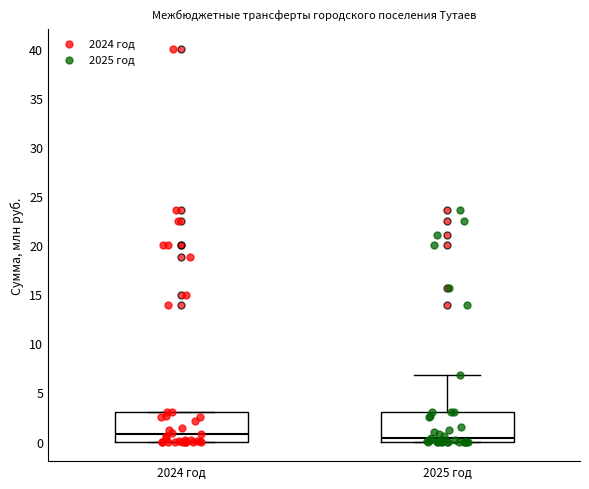

Reading left to right, read every box against the y-axis: the position of its median line, the range the box covers, and the ends of its whiskers. The values are not printed on the chart, so give them approximately, as read against the axis.

2024 год: median 0.5, box 0.0 to 3.0, whiskers 0.0 to 3.0
2025 год: median 0.5, box 0.0 to 3.0, whiskers 0.0 to 6.5